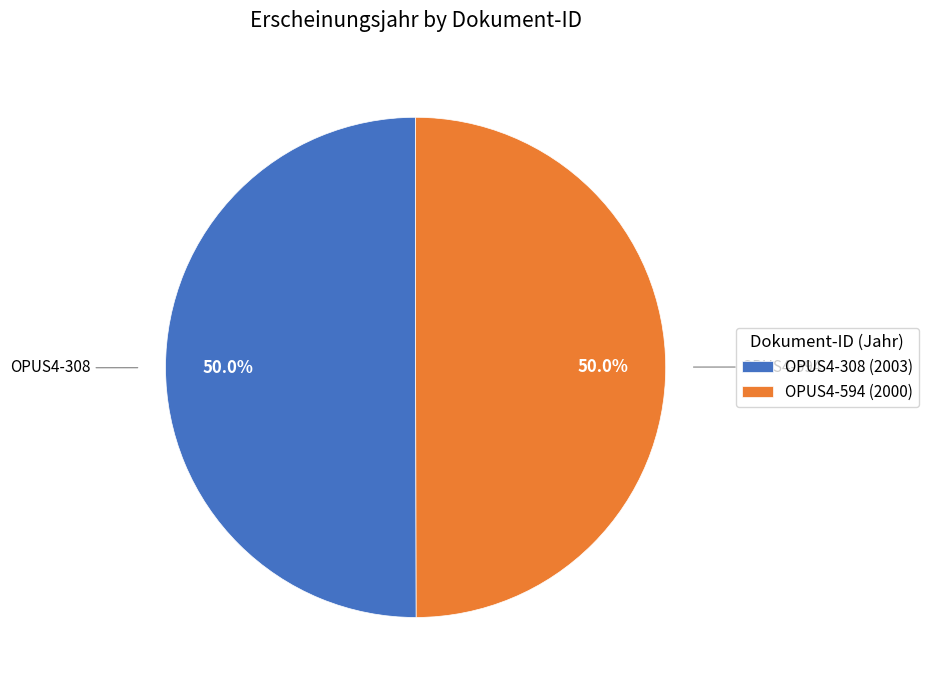

How many segments does this pie chart have?

2